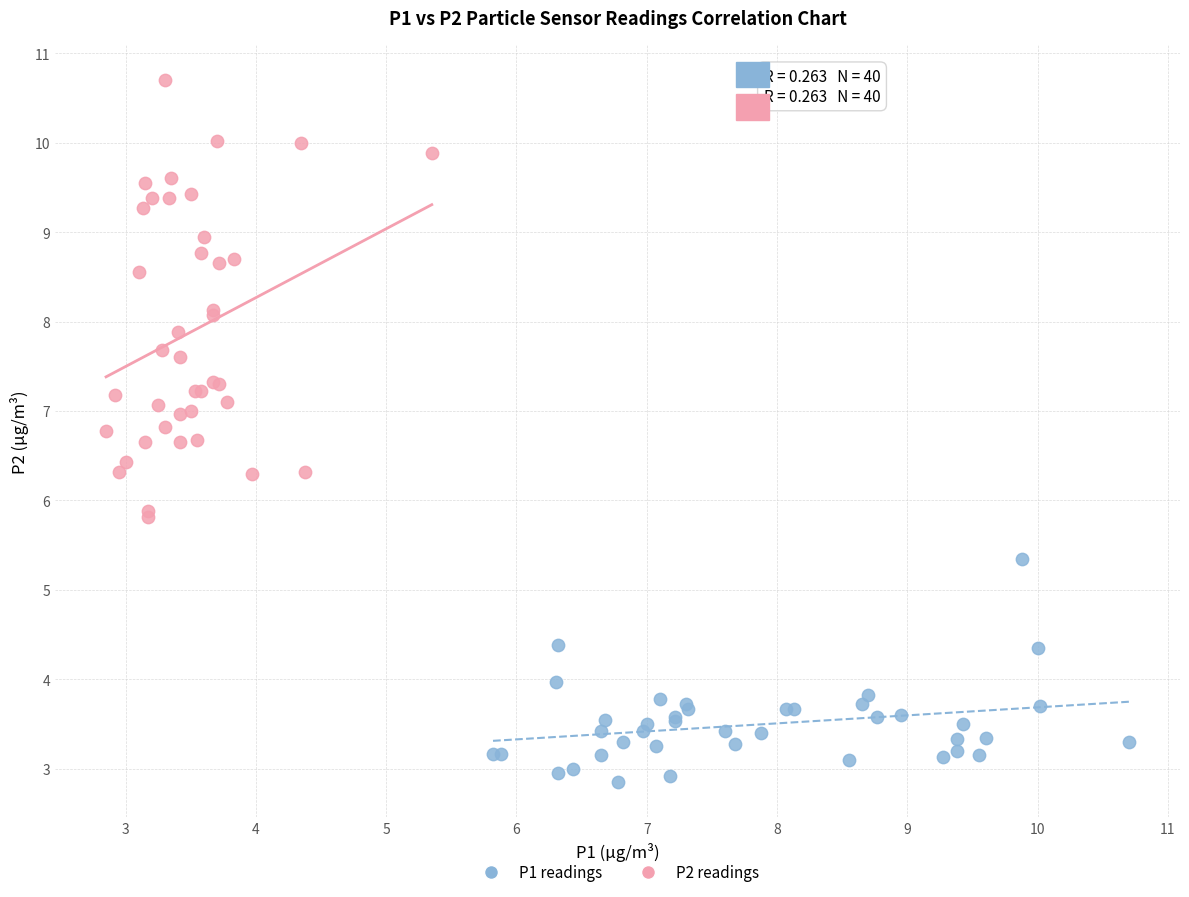

Which series reaches the maximum Y coordinate?

P2 readings